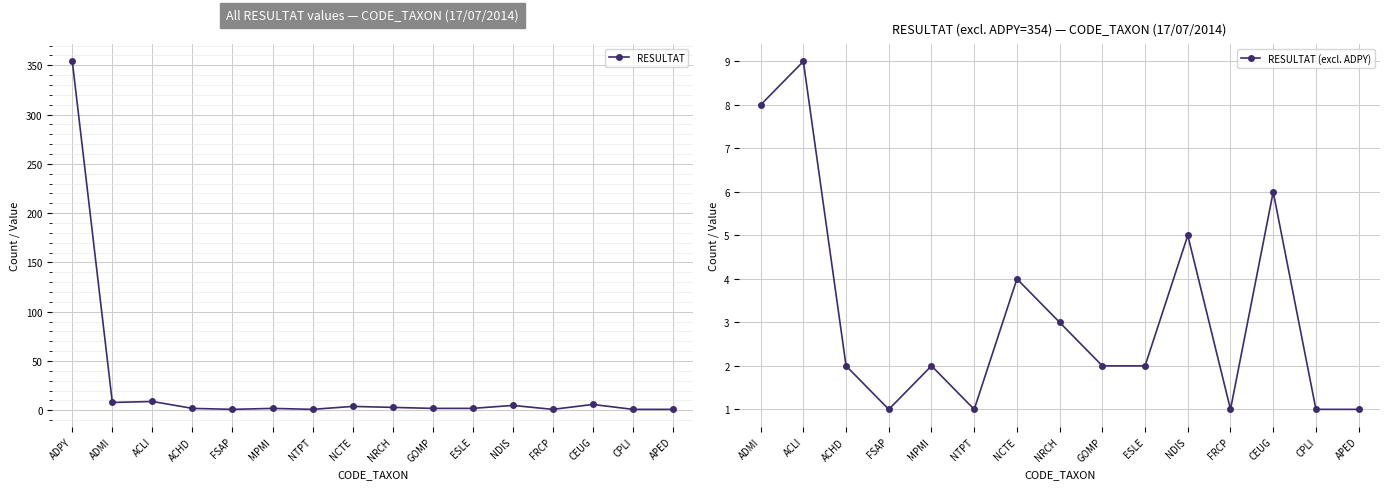

What is the value of the 9th point from the left?

3